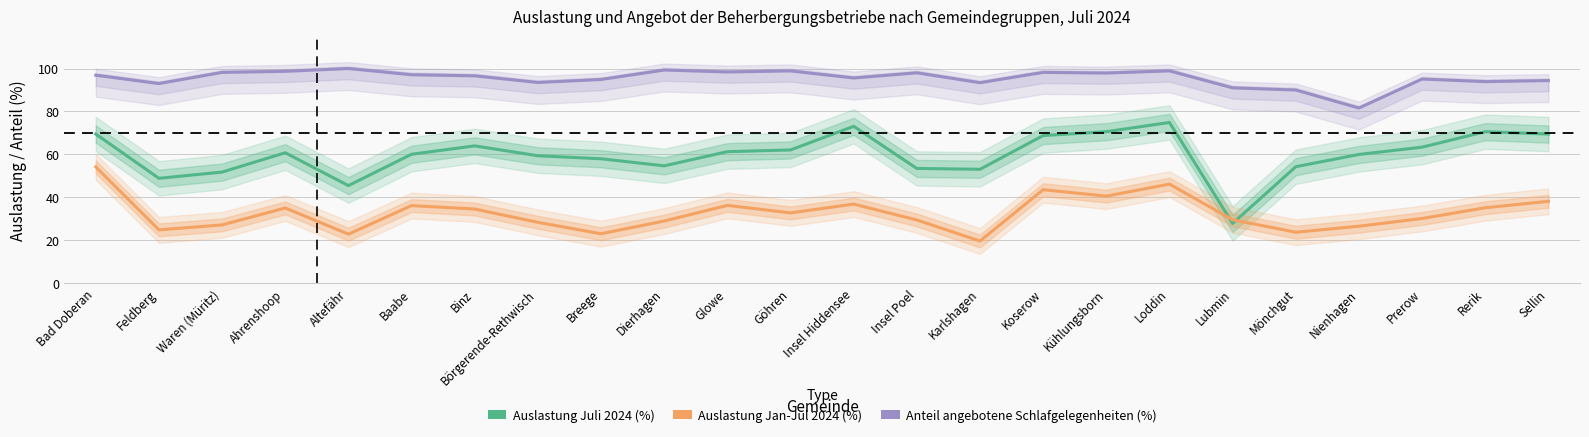

The value of Anteil angebotene Schlafgelegenheiten (%) at Sellin is 141.7. True or false?

False